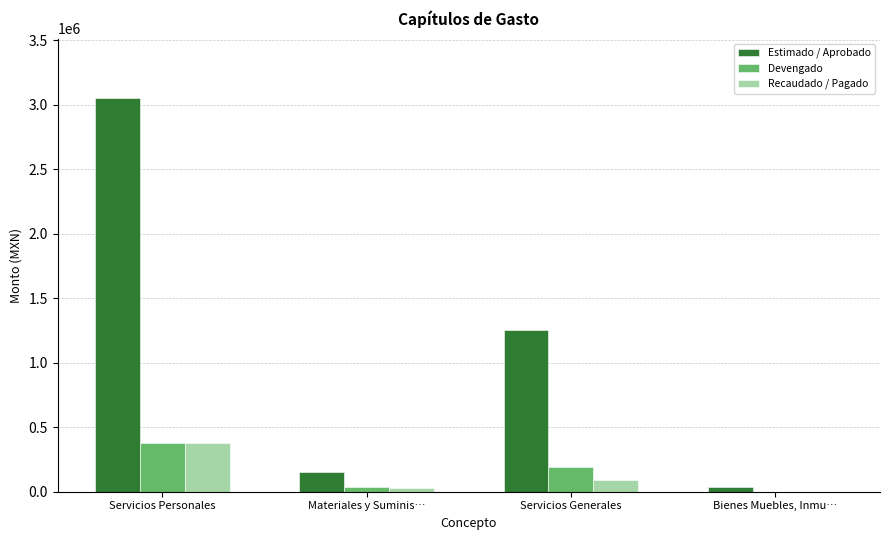

At which label is Devengado closest to 190043?

Servicios Generales